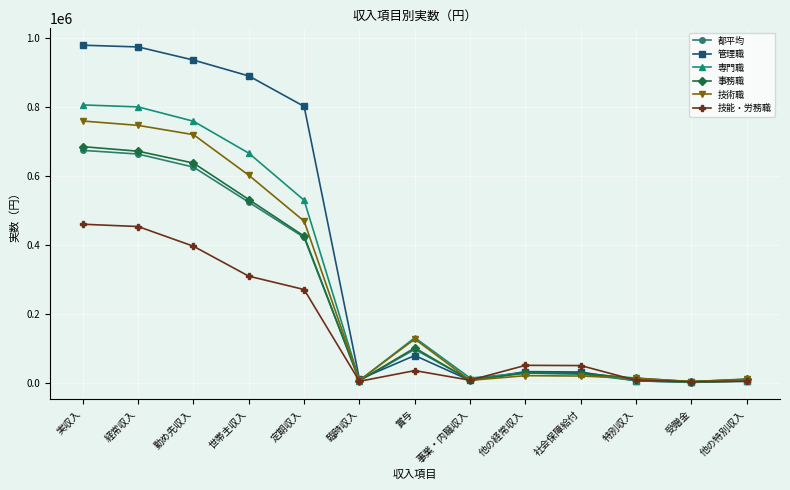

What is the label of the 4th point from the left?

世帯主収入